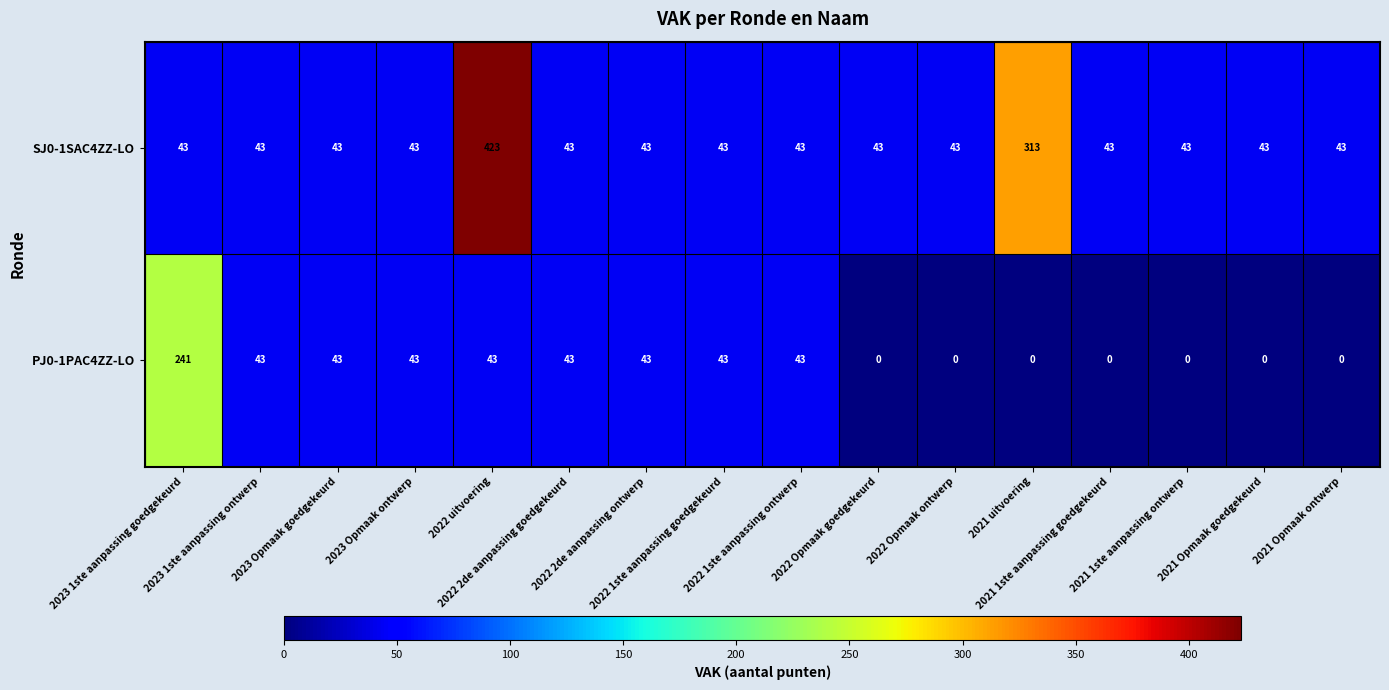

What is the difference between the maximum and minimum values in the PJ0-1PAC4ZZ-LO series?

241